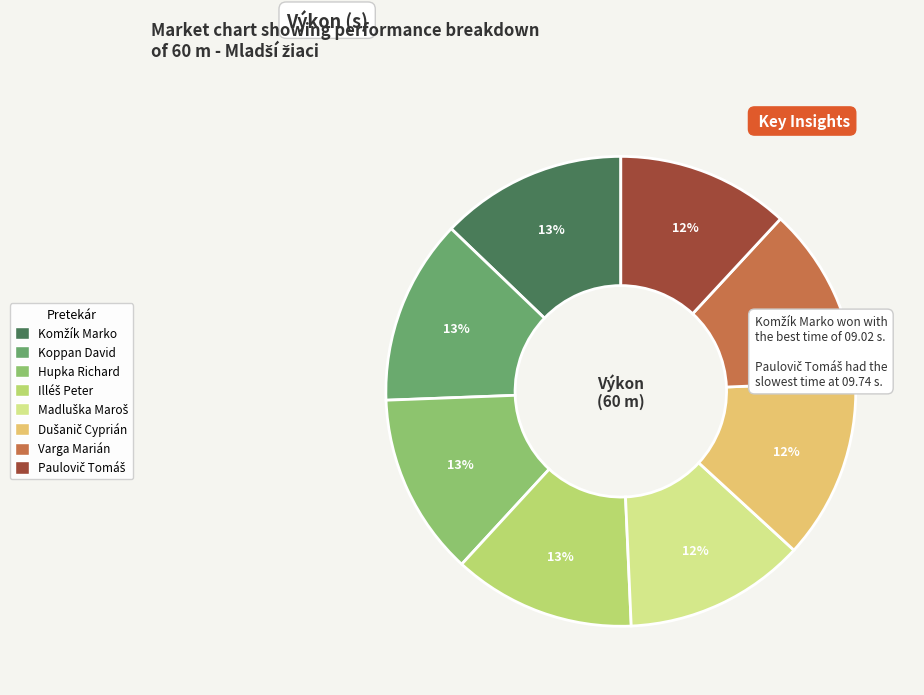

Is there any slice that represents more than half of the pie?

No